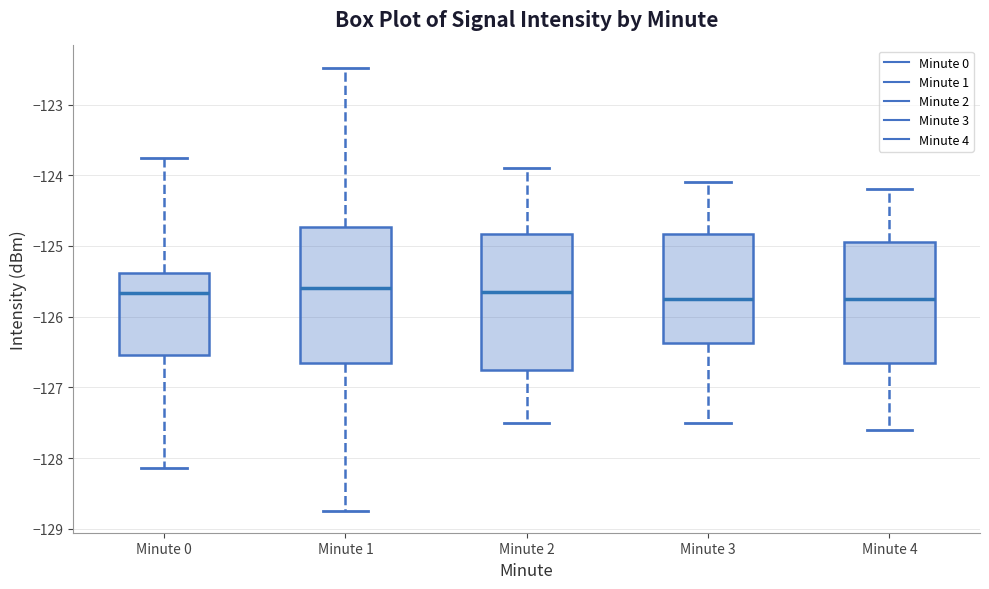

Reading left to right, transcribe this box plot: for each box, give where its median line is, the range the box spans, and where its two whiskers end, as read against the y-axis. The values are not printed on the chart, so give them approximately, as read against the axis.

Minute 0: median -125.7, box -126.5 to -125.4, whiskers -128.1 to -123.8
Minute 1: median -125.6, box -126.6 to -124.7, whiskers -128.7 to -122.5
Minute 2: median -125.6, box -126.7 to -124.8, whiskers -127.5 to -123.9
Minute 3: median -125.7, box -126.4 to -124.8, whiskers -127.5 to -124.1
Minute 4: median -125.7, box -126.6 to -124.9, whiskers -127.6 to -124.2